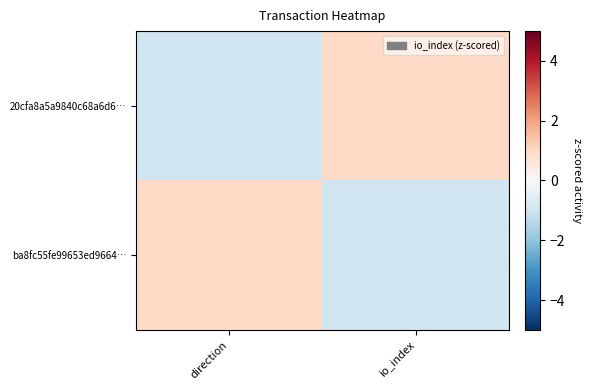

At direction, list the series in order from smallest to largest.

20cfa8a5a9840c68a6d6…, ba8fc55fe99653ed9664…